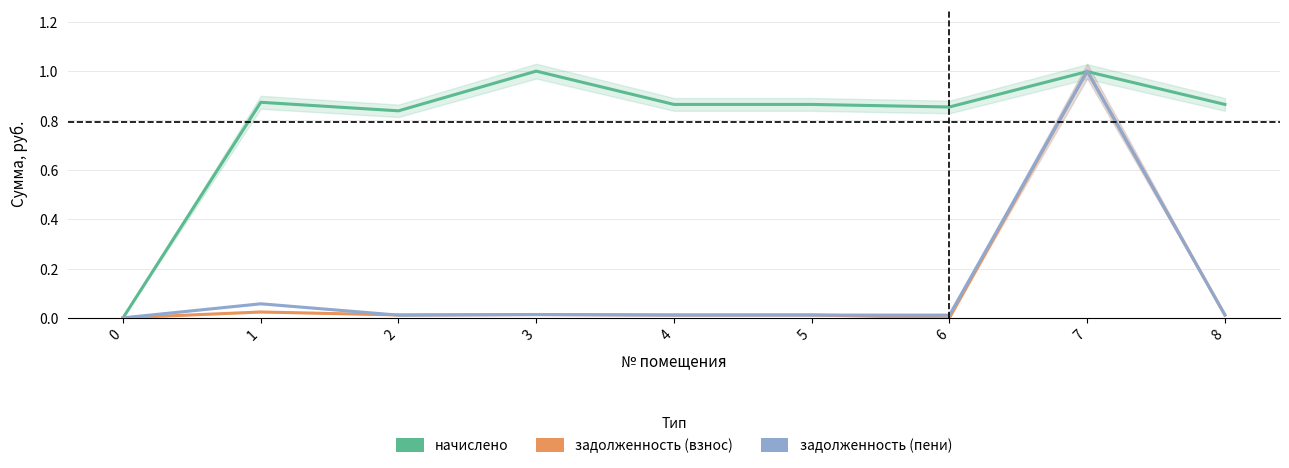

The value of задолженность (взнос) at 0 is -0.3. True or false?

False